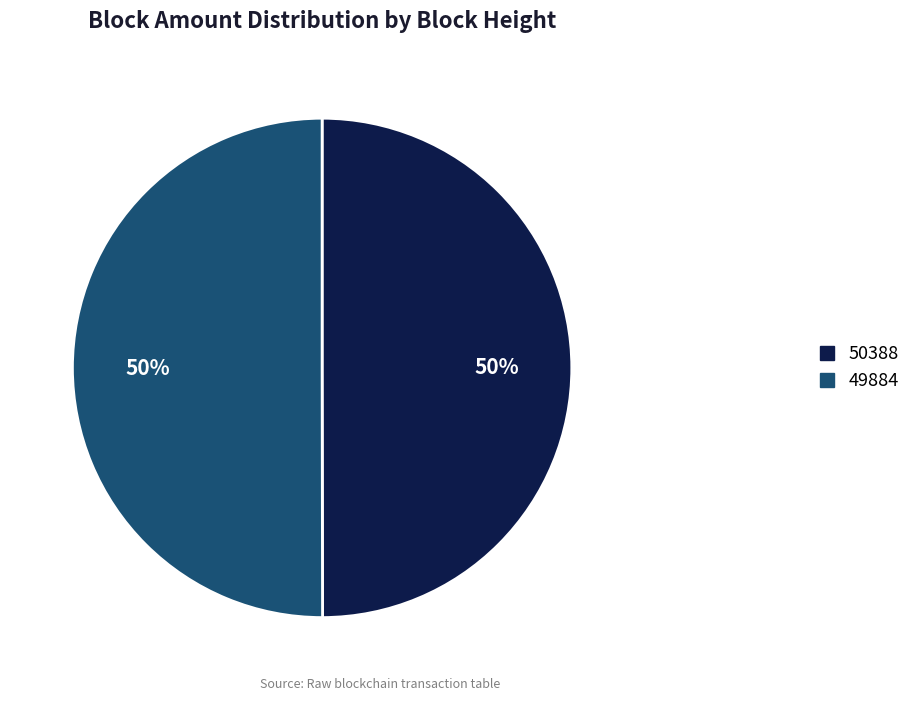

To the nearest percent, what is the average slice percentage?

50%